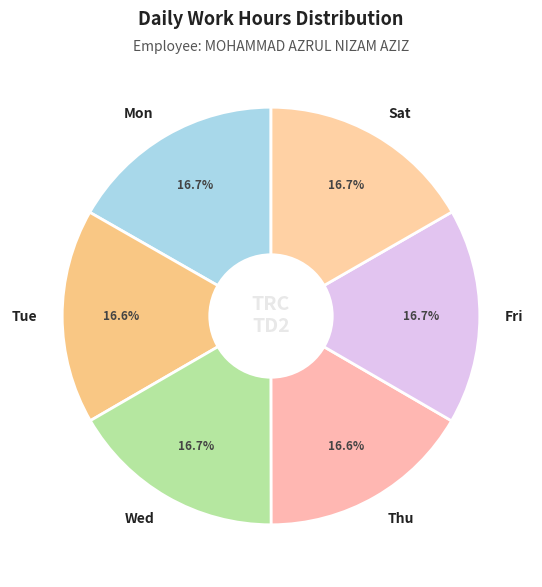

Approximately how many times larger is the value at Wed compared to Fri?

1.0